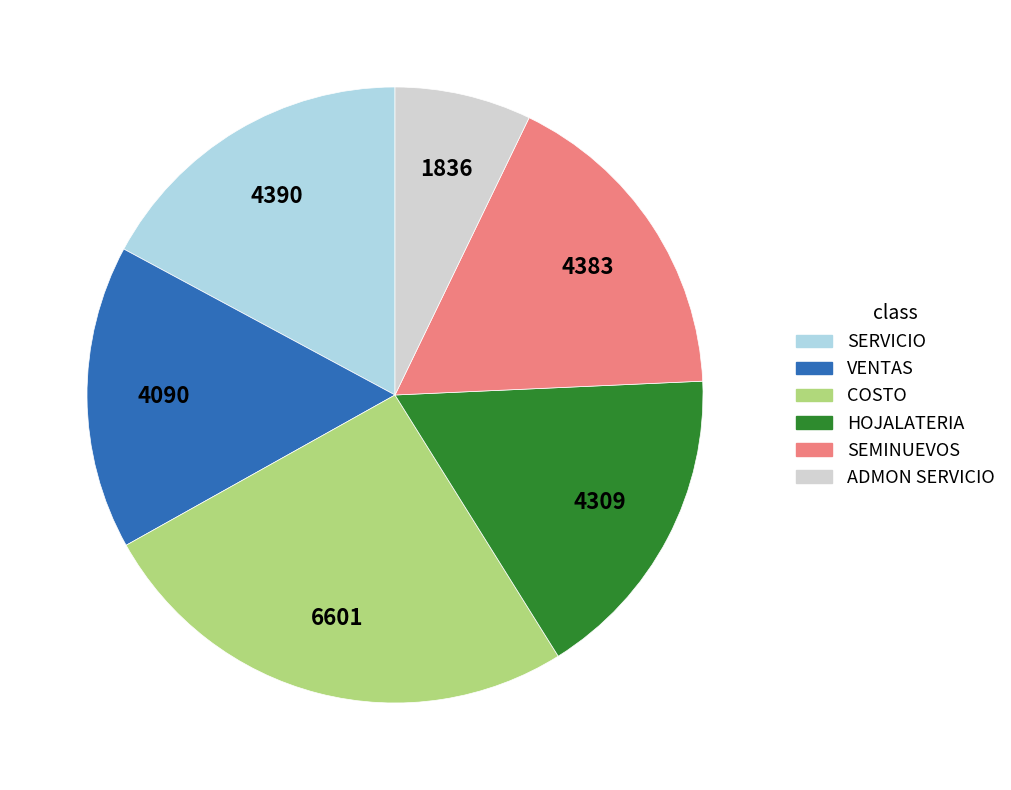

Approximately how many times larger is the value at HOJALATERIA compared to VENTAS?

1.1